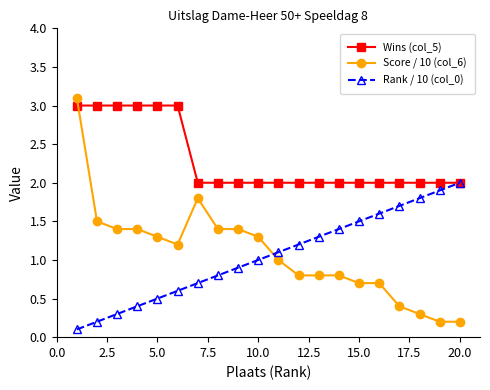

Which series has the largest range (max minus min)?

Score / 10 (col_6)